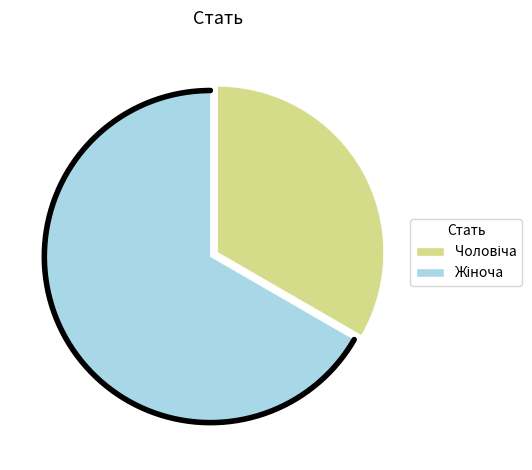

The Жіноча slice represents 67% of the pie. True or false?

True